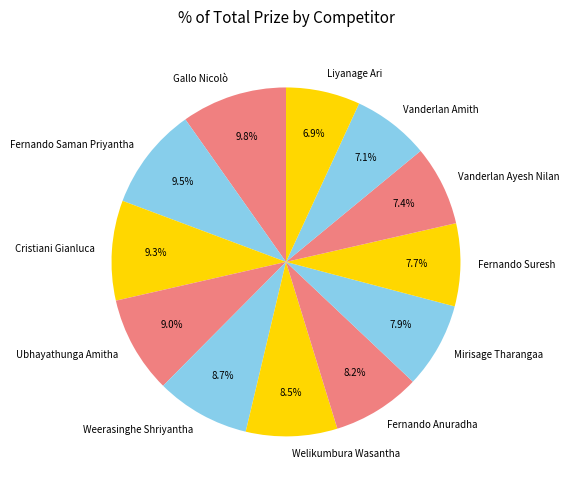

Which has a higher value, Weerasinghe Shriyantha or Fernando Anuradha?

Weerasinghe Shriyantha